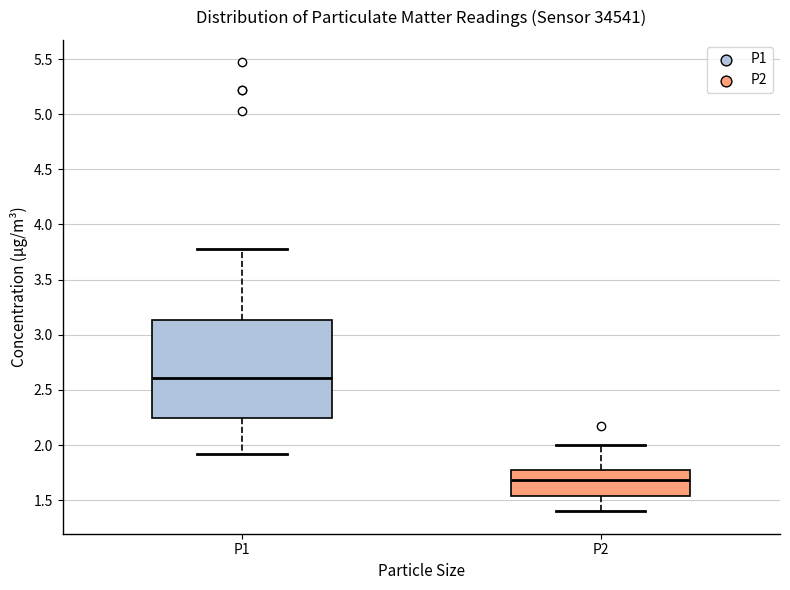

Reading left to right, read every box against the y-axis: the position of its median line, the range the box covers, and the ends of its whiskers. The values are not printed on the chart, so give them approximately, as read against the axis.

P1: median 2.60, box 2.25 to 3.15, whiskers 1.90 to 3.80
P2: median 1.70, box 1.55 to 1.80, whiskers 1.40 to 2.00